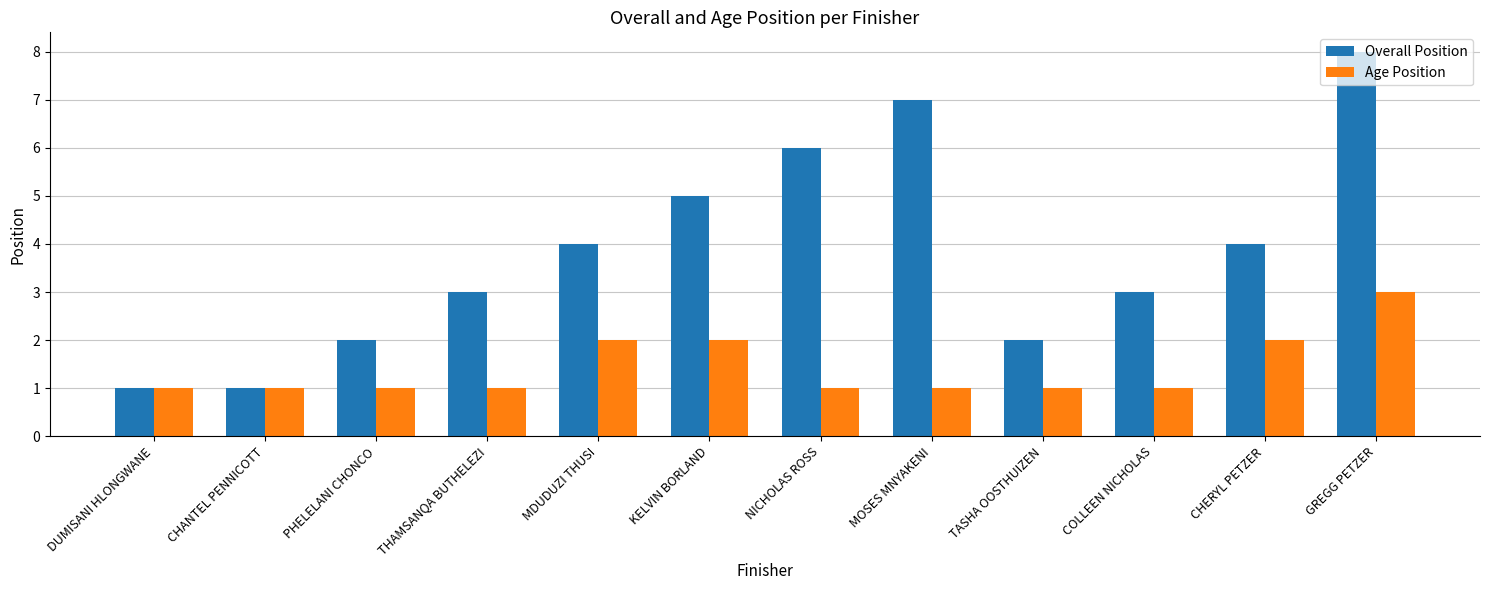

What are all the series names shown in the legend?

Overall Position, Age Position